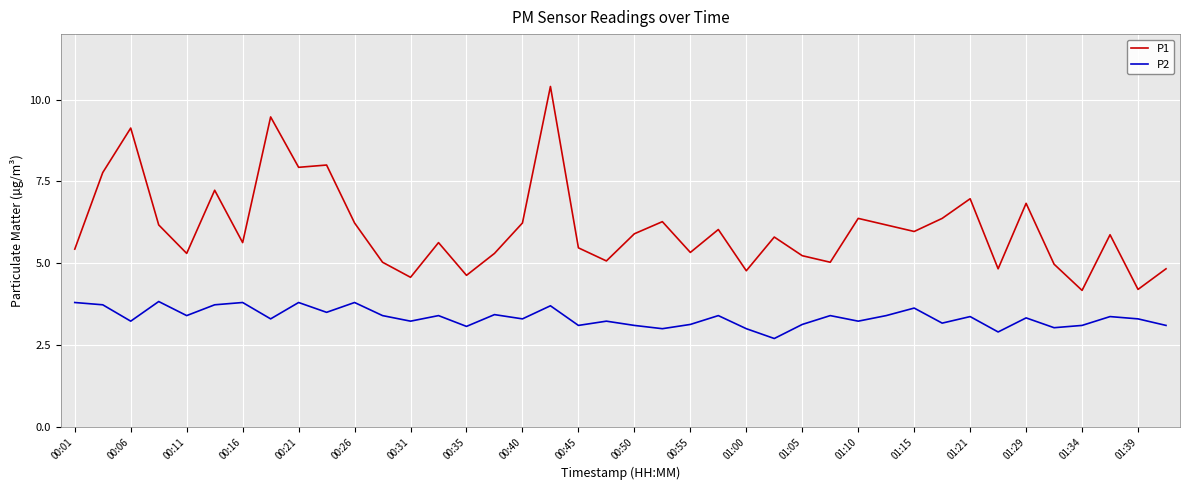

Rank the series by their maximum value, from lowest to highest.

P2, P1